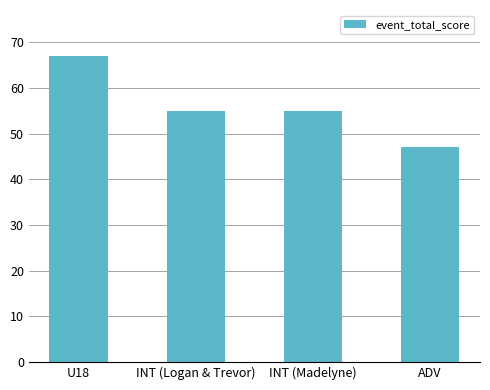

The chart shows a value of 24 at ADV. True or false?

False